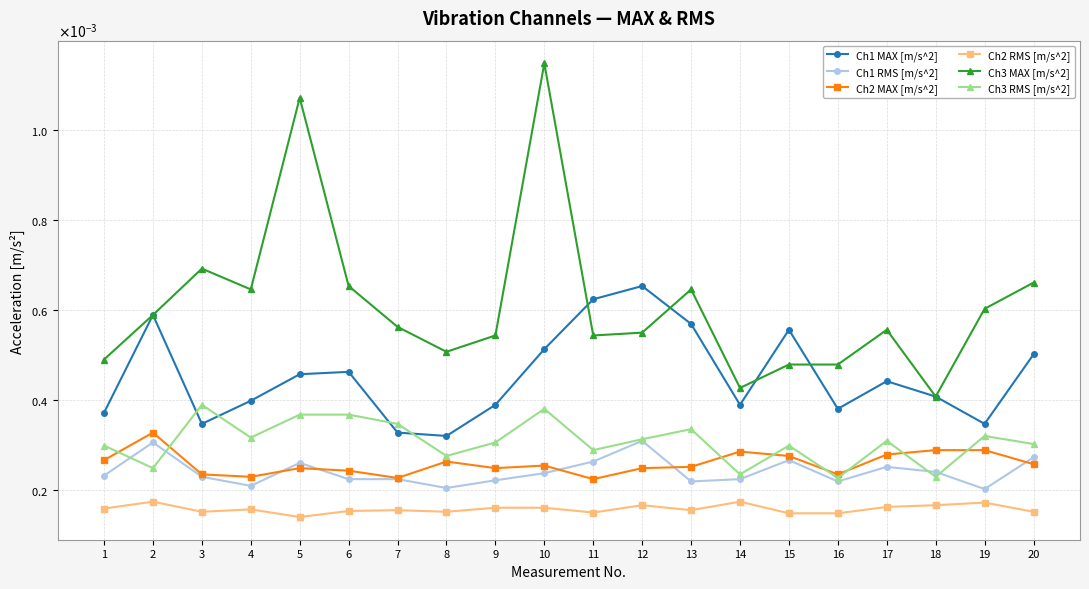

Which series has the widest spread of values?

Ch3 MAX [m/s^2]